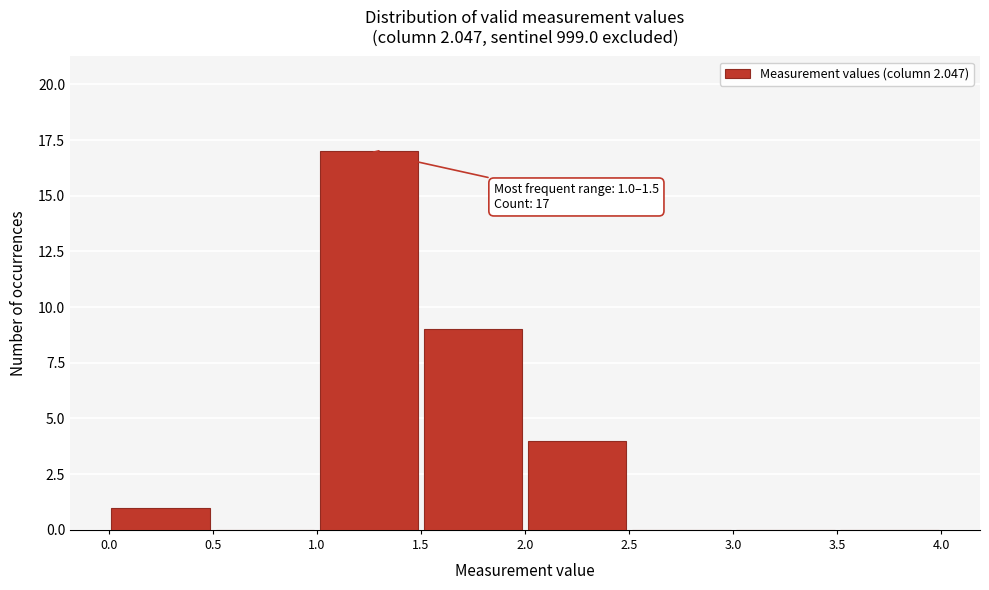

Over which range of the x-axis is the bar tallest?

1.0 to 1.5